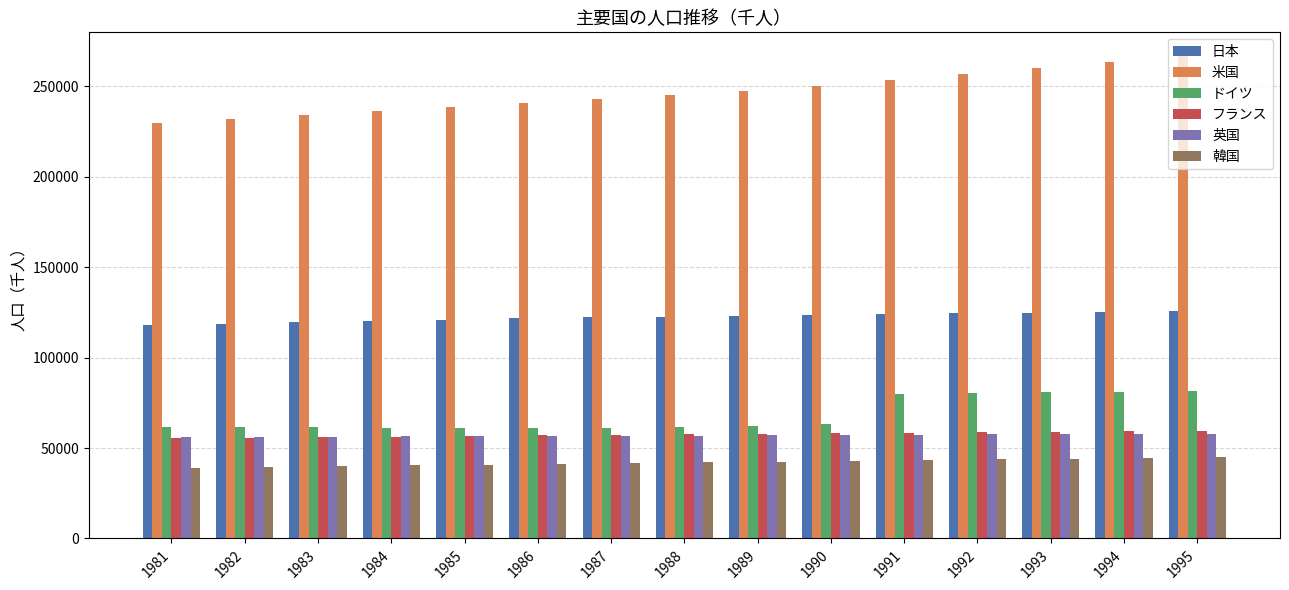

True or false: 米国 has a value of 477719 at 1995.

False